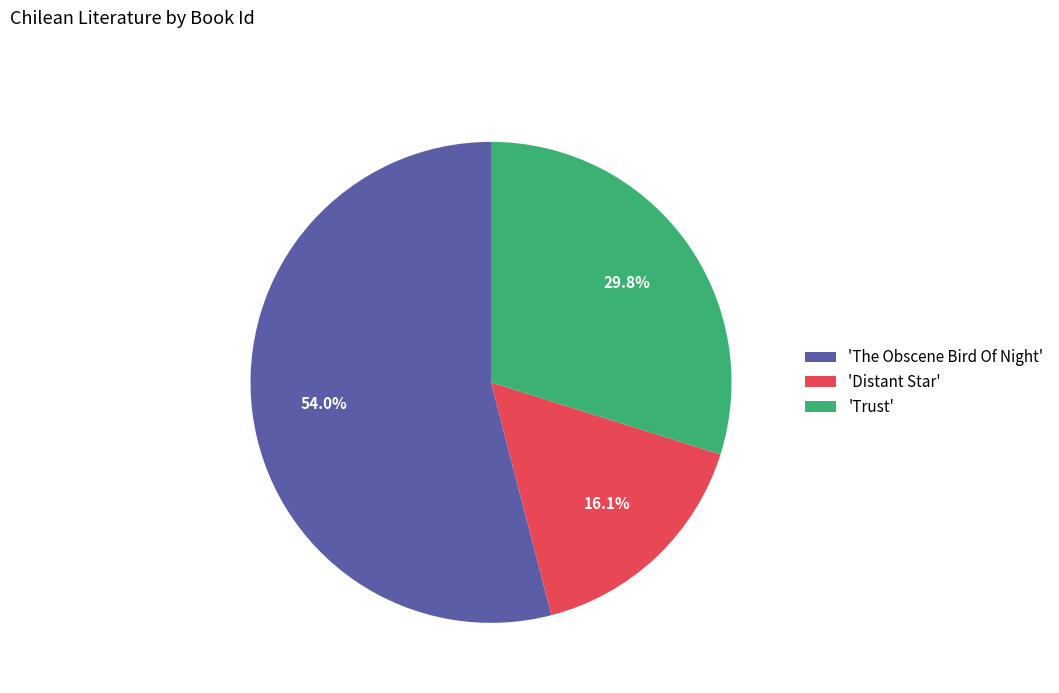

Does any single category account for the majority?

Yes